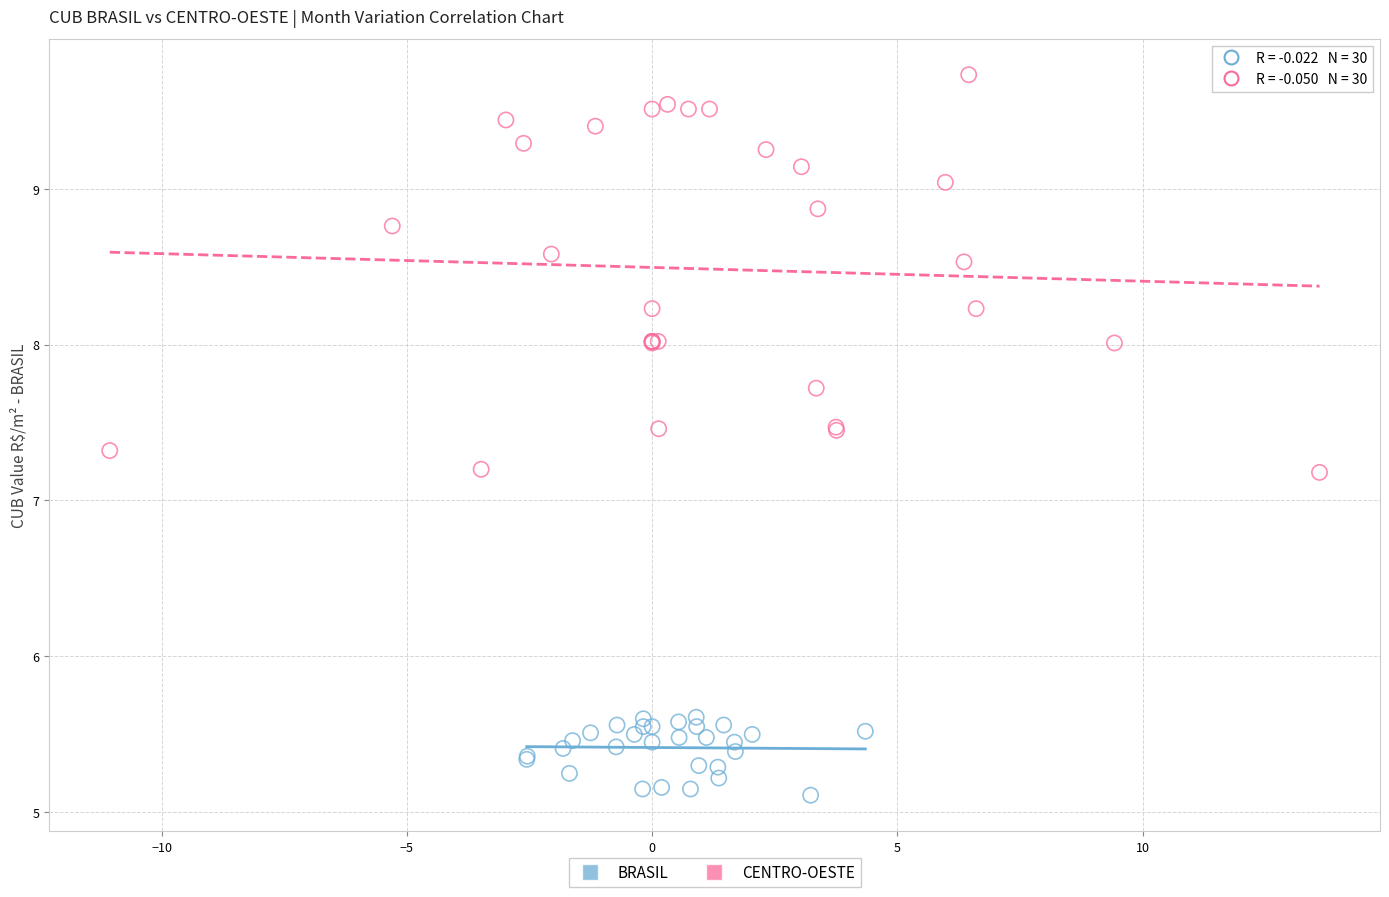

Which series reaches the maximum Y coordinate?

CENTRO-OESTE